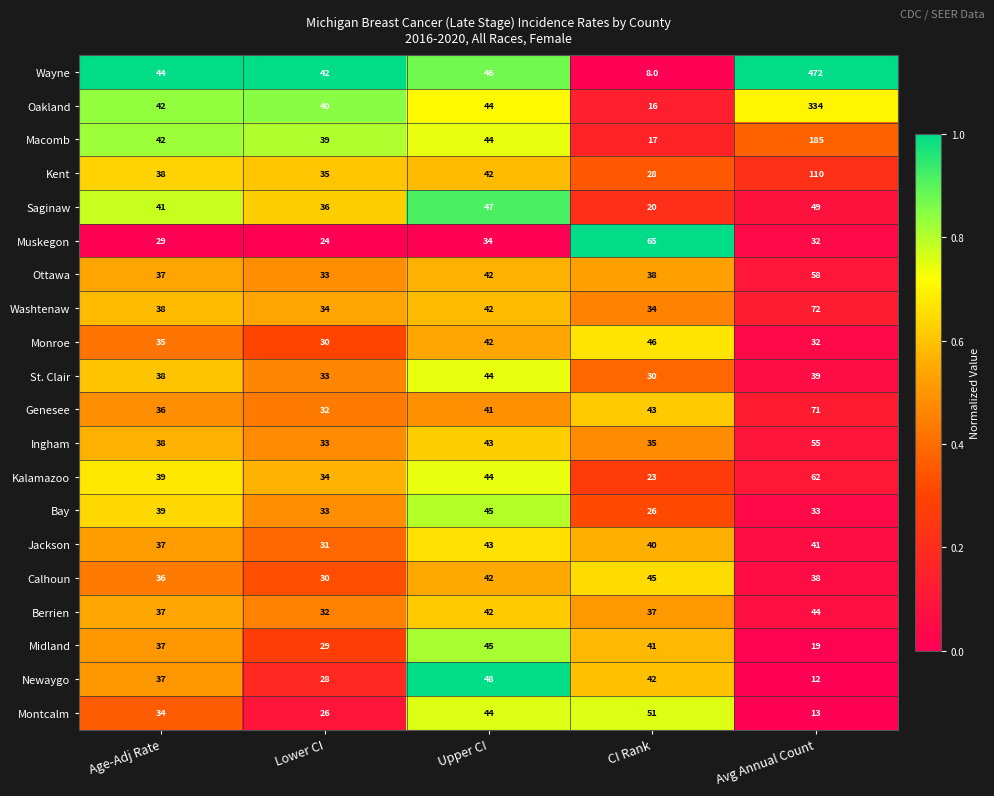

Is it true that Oakland equals 334 at Avg Annual Count?

True